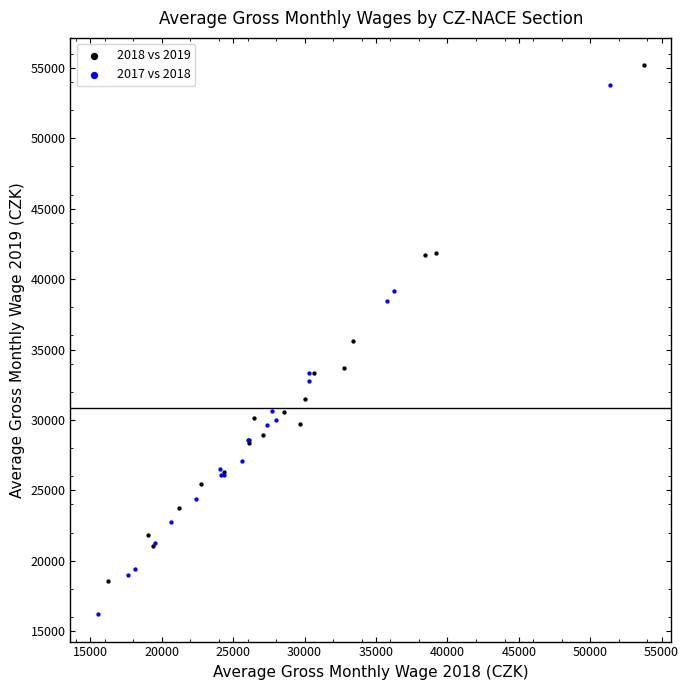

Which series has the widest spread of Y values?

2017 vs 2018